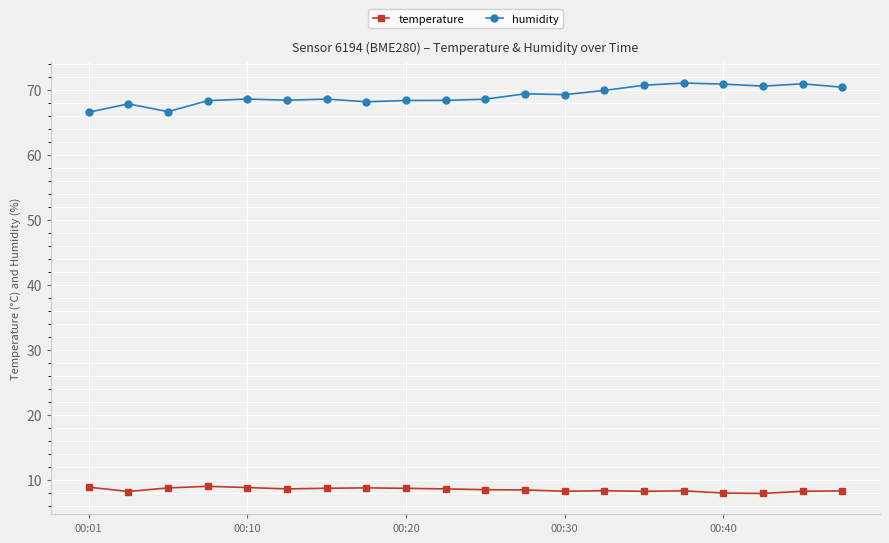

Which series has the largest total across all categories?

humidity